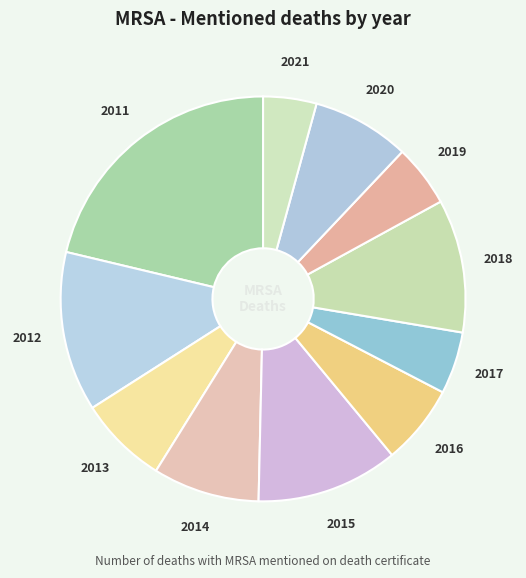

Is there any slice that represents more than half of the pie?

No